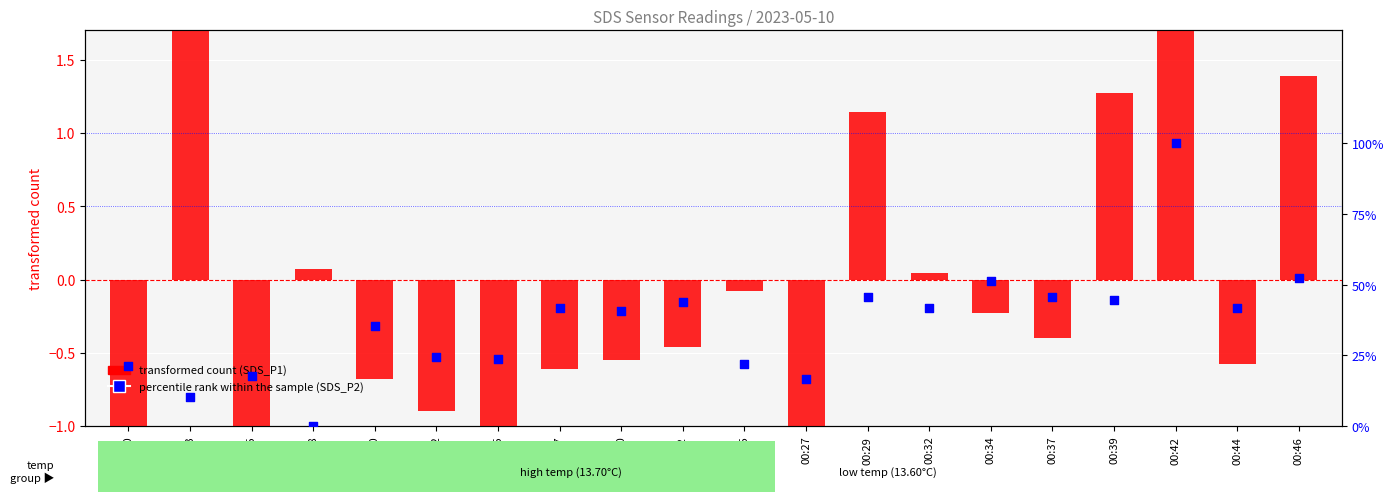

Which series has the widest spread of Y values?

transformed count (SDS_P1)